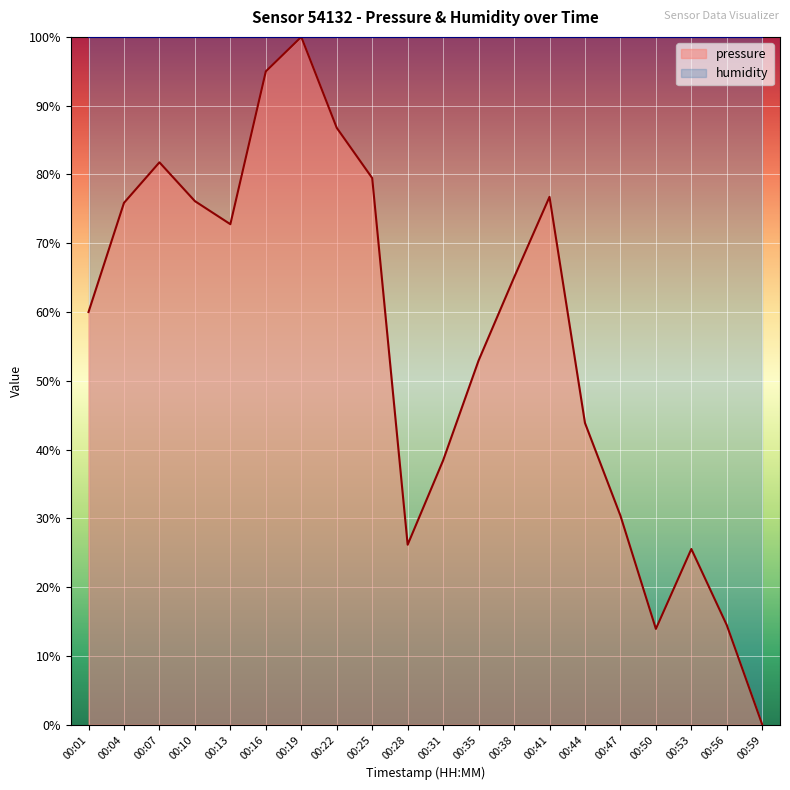

List the labels in order of value, smallest first.

00:59, 00:50, 00:56, 00:53, 00:28, 00:47, 00:31, 00:44, 00:35, 00:01, 00:38, 00:13, 00:04, 00:10, 00:41, 00:25, 00:07, 00:22, 00:16, 00:19